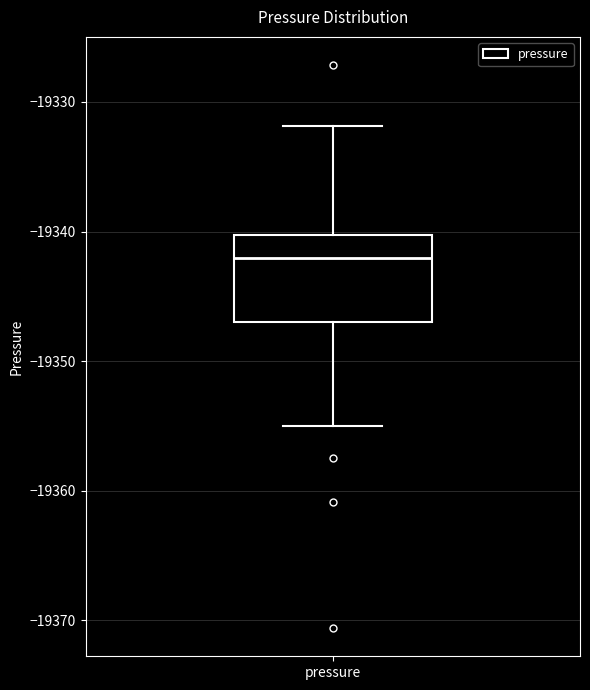

Read this box plot against the y-axis: the position of the median line, the range covered by the box, and the ends of both whiskers. The values are not printed on the chart, so give them approximately, as read against the axis.

median -19342, box -19347 to -19340, whiskers -19355 to -19332